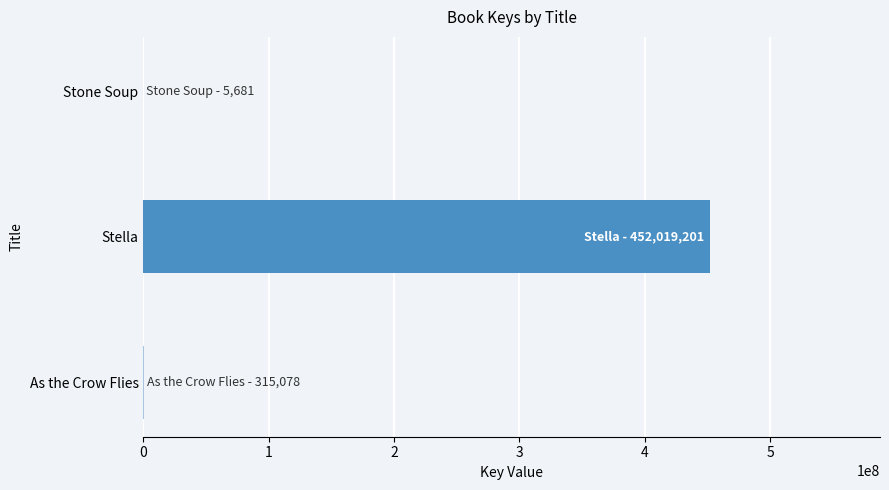

What is the sum of all values?

452339960